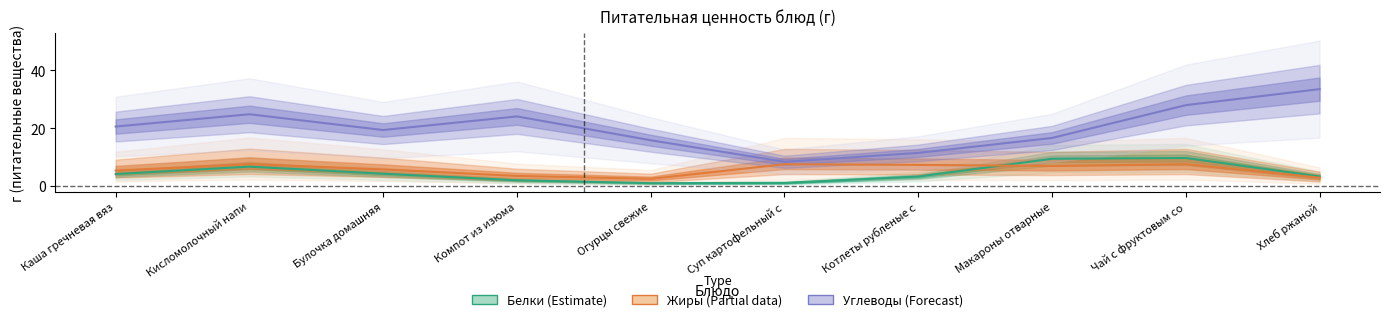

What is the label of the 7th point from the left?

Котлеты рубленые с